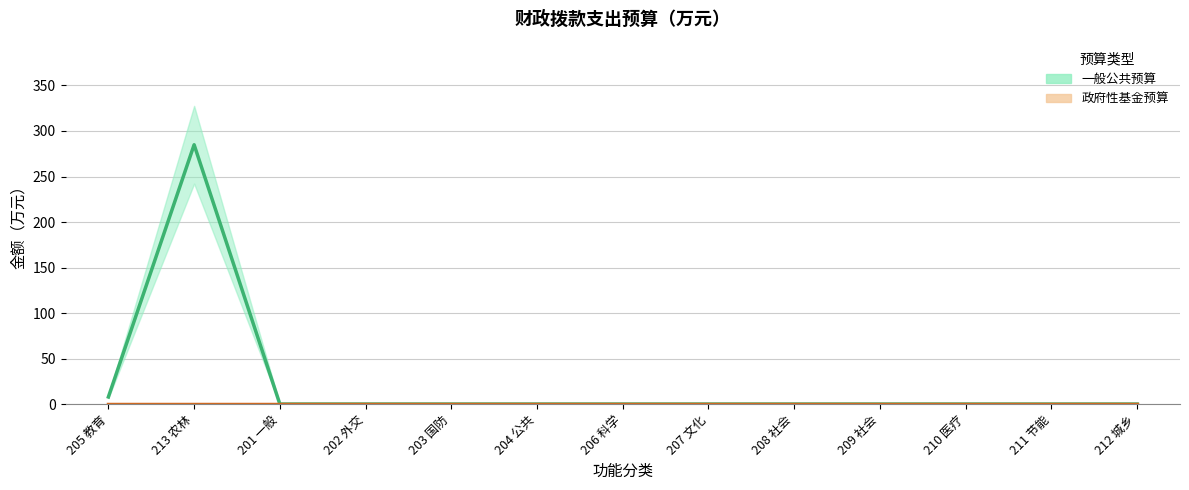

What is the maximum value shown in the chart?

284.9